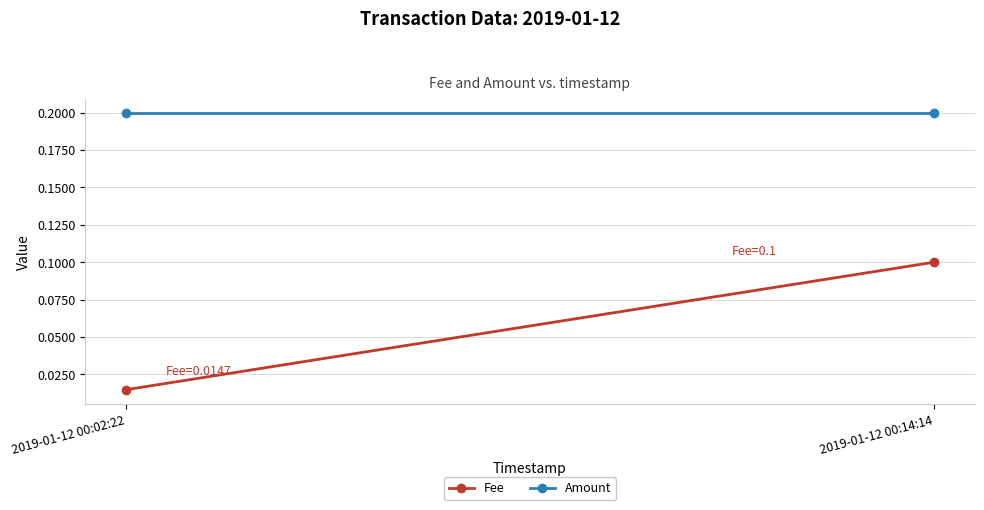

What is the highest value of the Amount series?

0.2